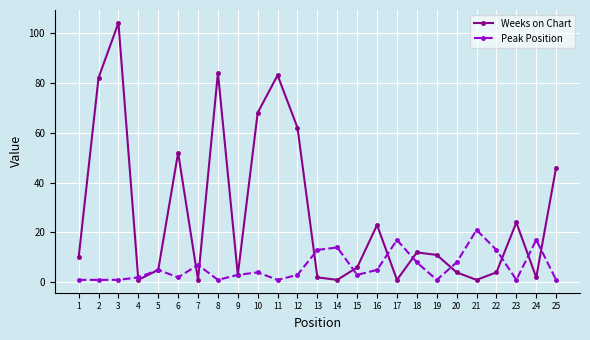

At 2, list the series in order from largest to smallest.

Weeks on Chart, Peak Position